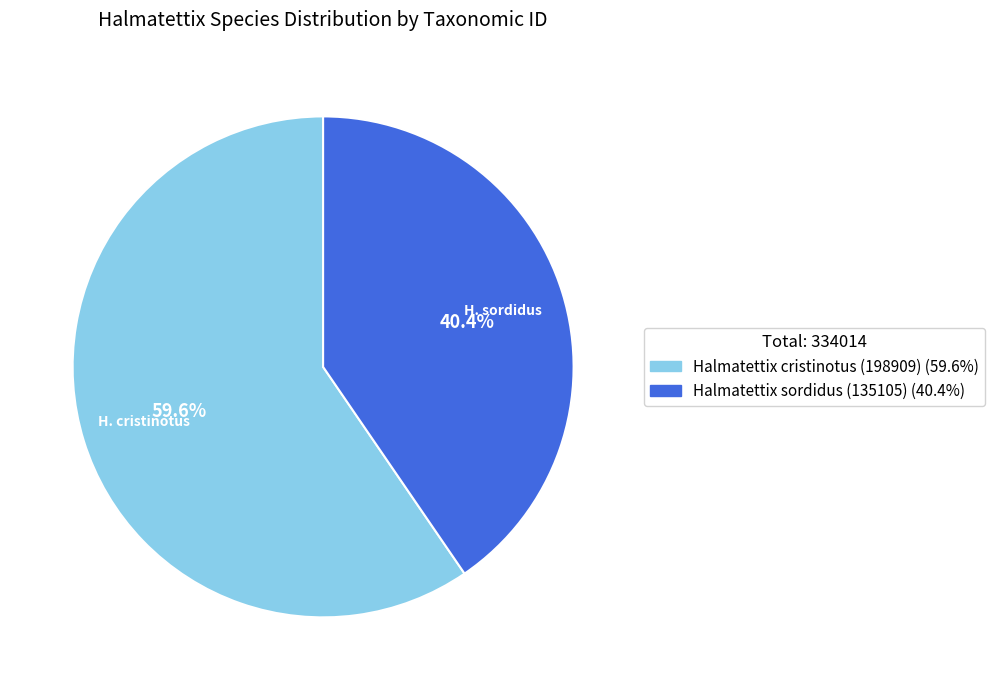

To the nearest percent, what is the average slice percentage?

50%